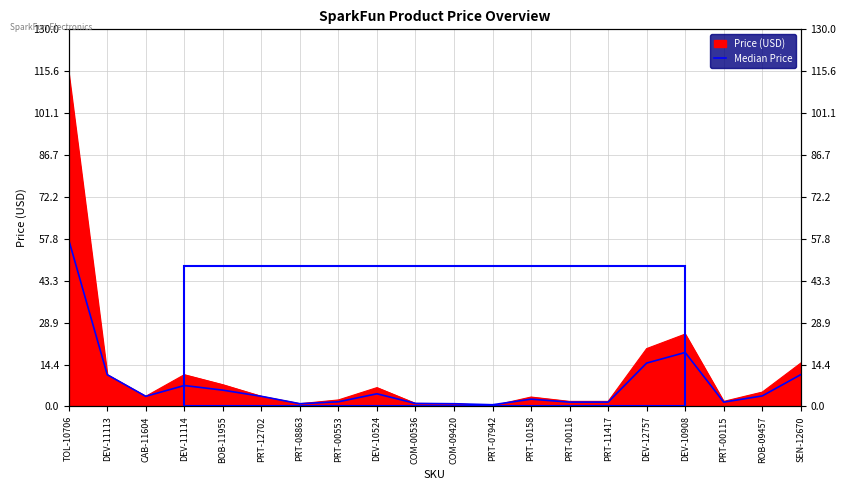

Reading left to right, list all the values displayed in this chart.

TOL-10706=57.5	DEV-11113=10.9	CAB-11604=3.5	DEV-11114=7.2	BOB-11955=5.6	PRT-12702=3.5	PRT-08863=0.9	PRT-00553=1.6	DEV-10524=4.4	COM-00536=1.1	COM-09420=0.9	PRT-07942=0.6	PRT-10158=2.5	PRT-00116=1.5	PRT-11417=1.5	DEV-12757=15.0	DEV-10908=18.6	PRT-00115=1.5	ROB-09457=3.6	SEN-12670=11.0